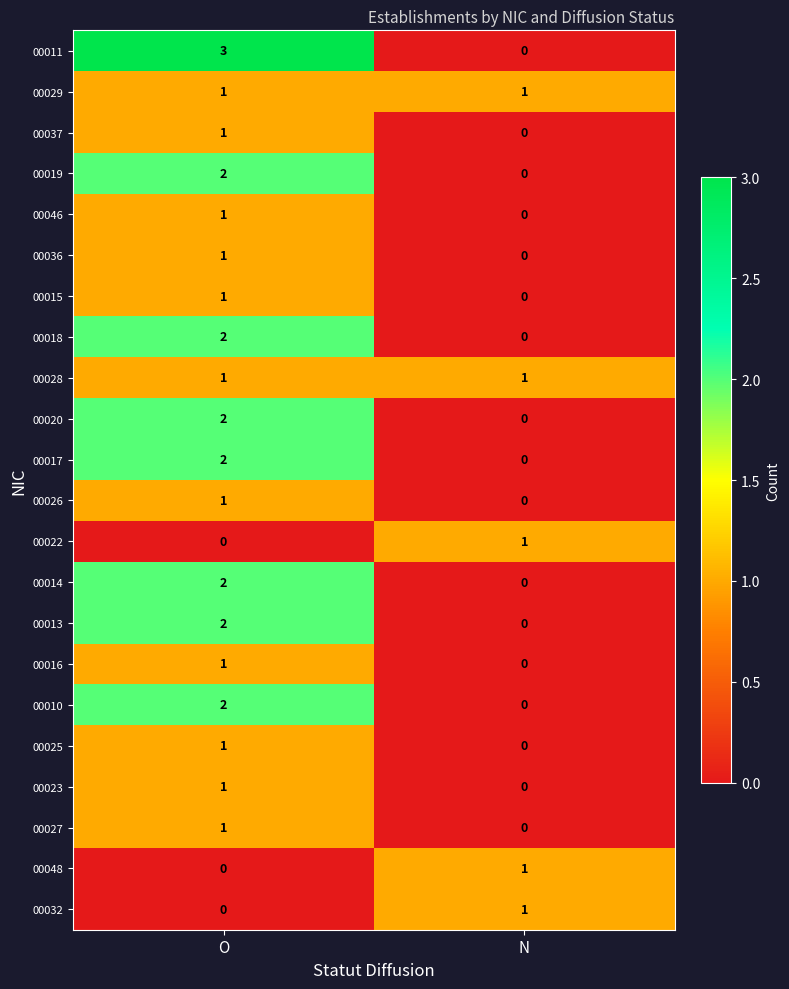

What is the total value across all series at O?

28